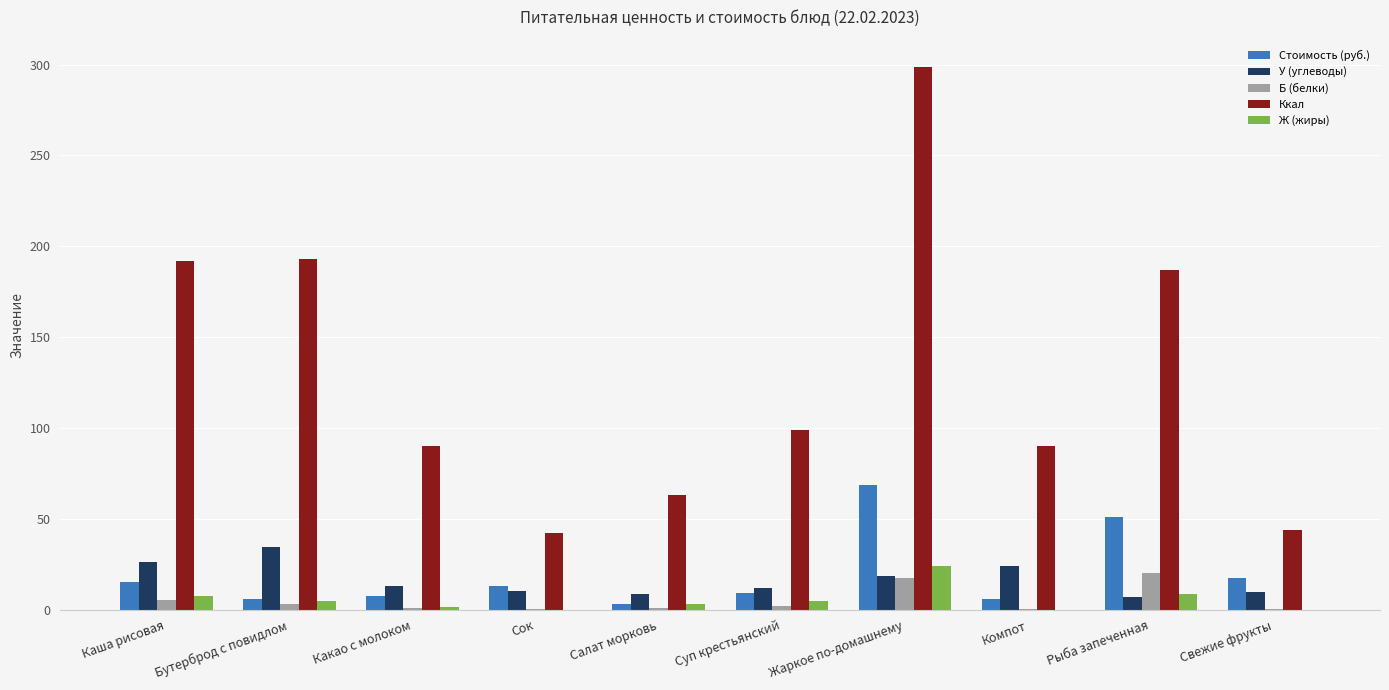

Which series has the largest total across all categories?

Ккал